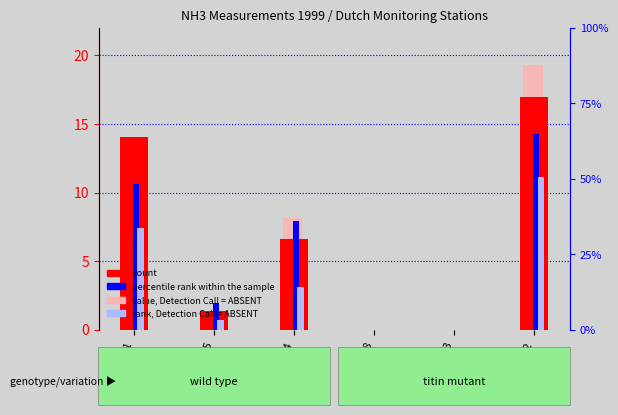

Reading right to left, what are all the values shown in this chart?

count: NL10722=17.0	NL10633=0.0	NL10538=0.0	NL10444=6.6	NL10235=1.4	NL10131=14.0
percentile rank within the sample: NL10722=14.3	NL10633=0.0	NL10538=0.0	NL10444=7.9	NL10235=1.9	NL10131=10.6
value, Detection Call = ABSENT: NL10722=19.3	NL10633=0.0	NL10538=0.0	NL10444=8.1	NL10235=0.9	NL10131=8.2
rank, Detection Call = ABSENT: NL10722=11.1	NL10633=0.0	NL10538=0.0	NL10444=3.1	NL10235=0.7	NL10131=7.4